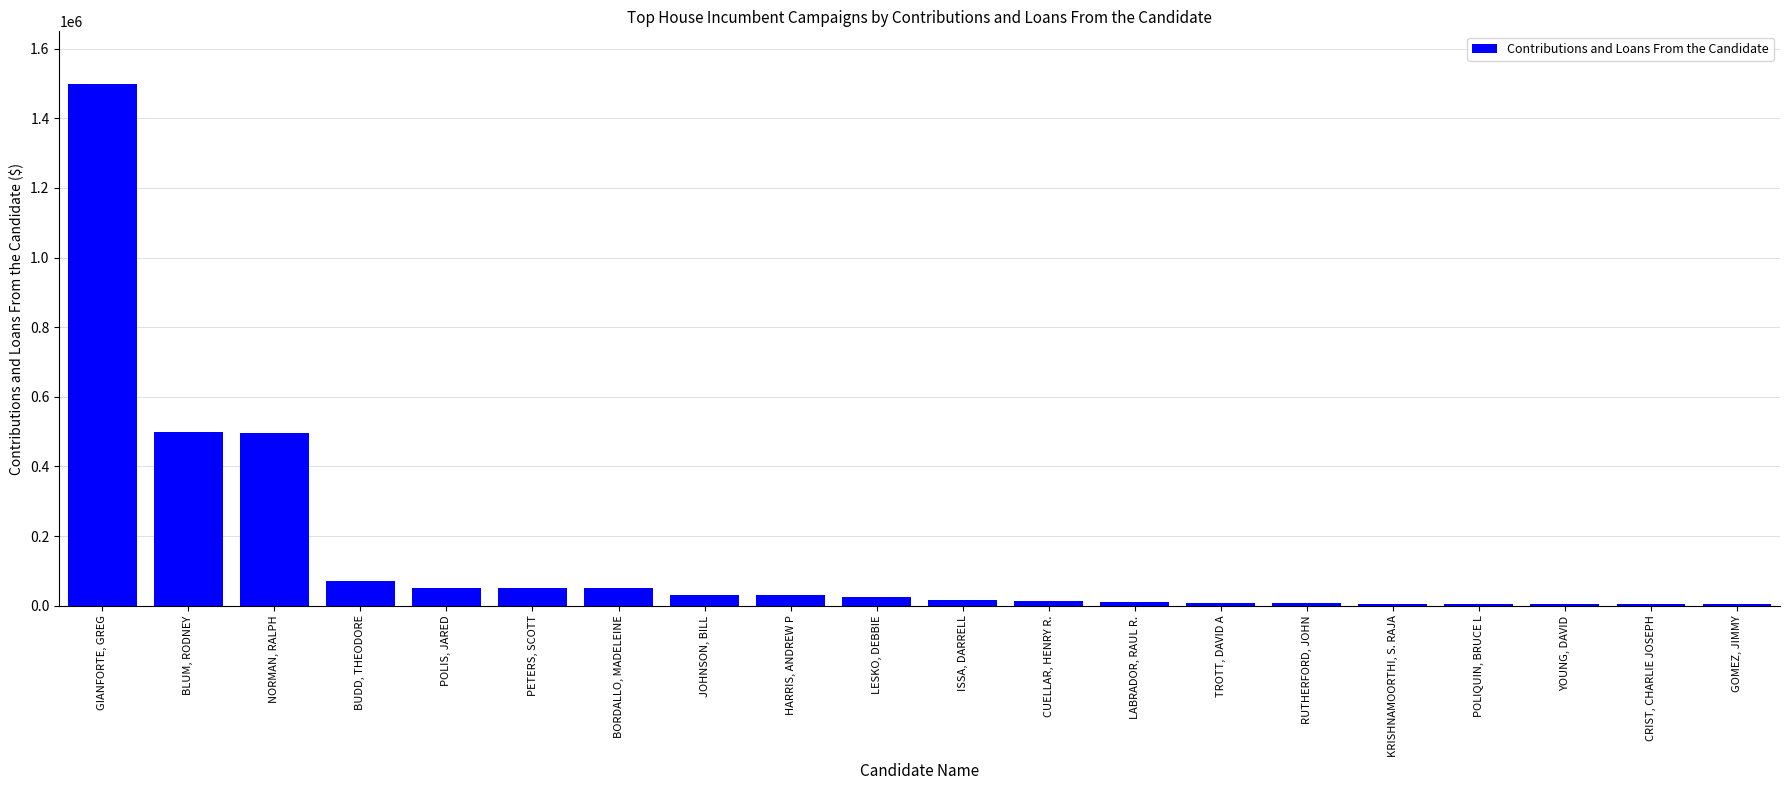

What is the label of the 9th bar from the right?

CUELLAR, HENRY R.